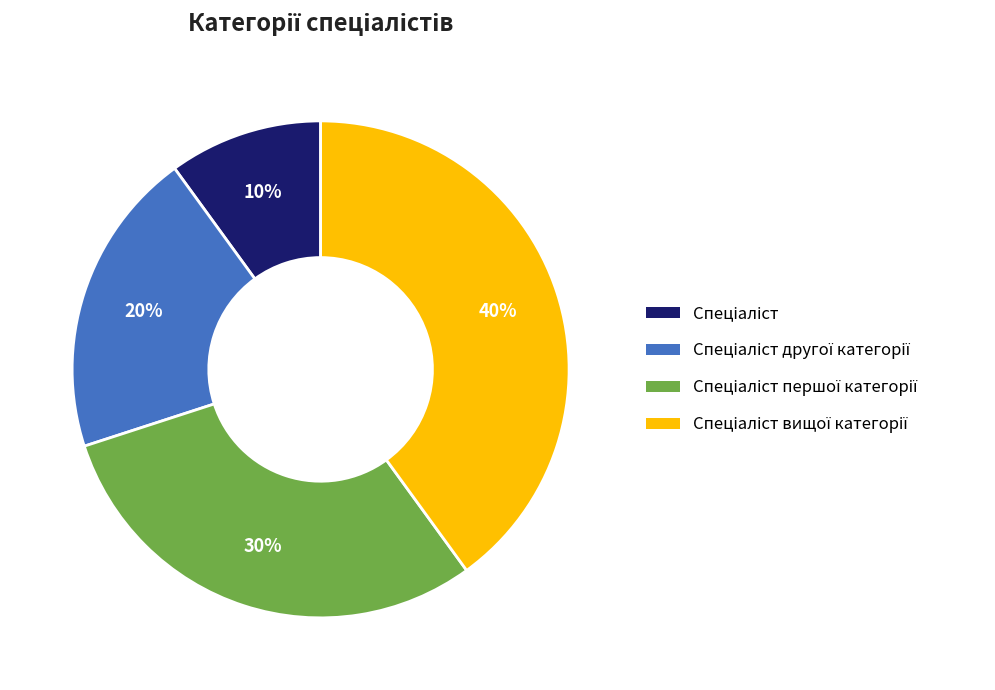

To the nearest percent, what is the difference between the largest and smallest slice percentages?

30%